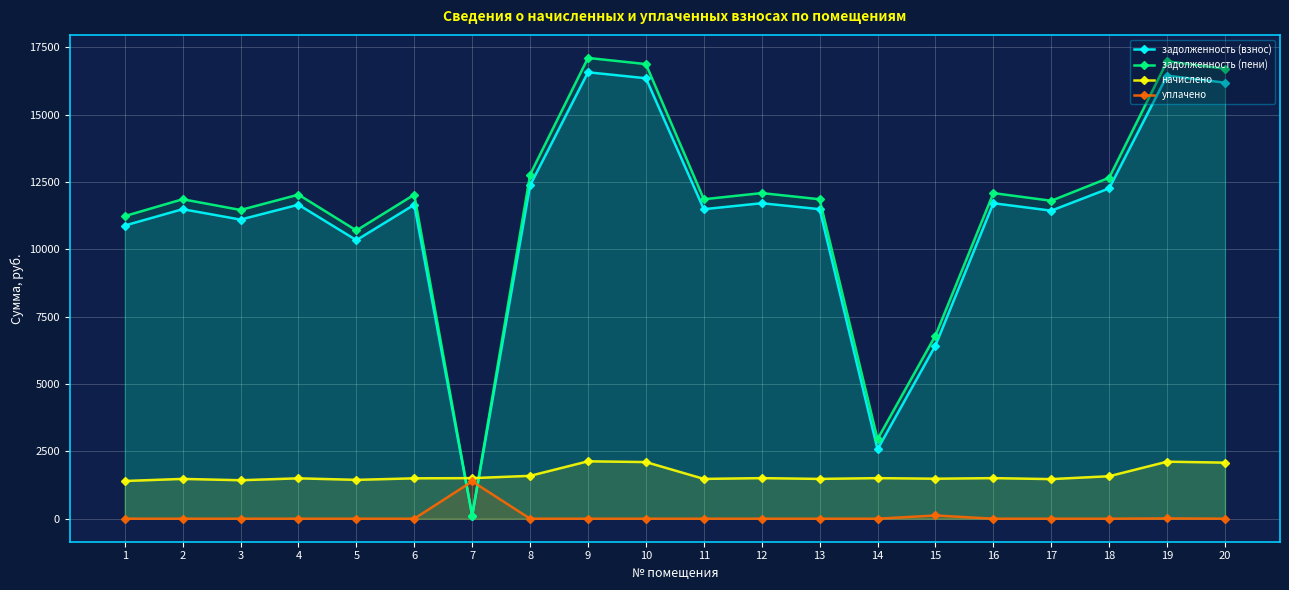

At which category does уплачено reach its first local peak?

7